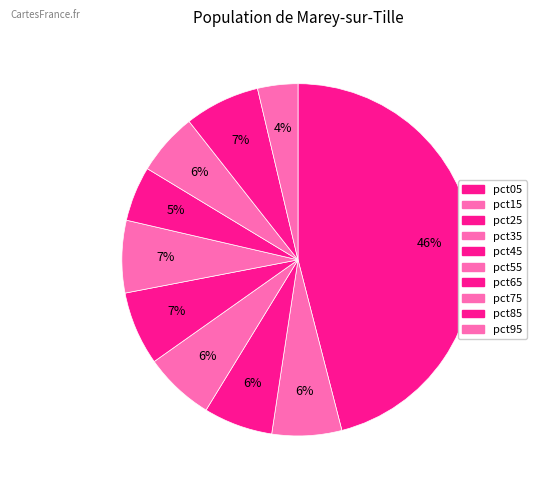

Is it true that pct05 is 46% of the pie?

True